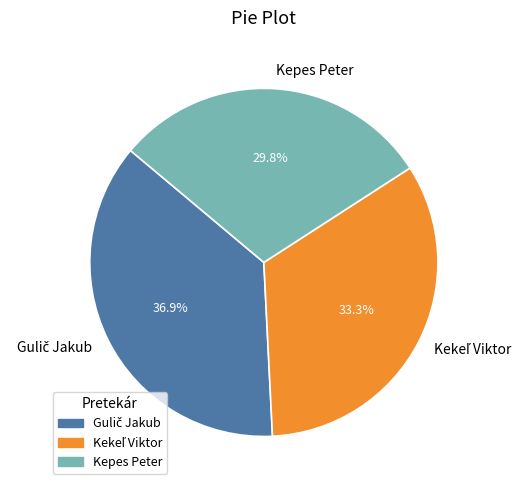

What percentage is the Kepes Peter slice, to the nearest percent?

30%